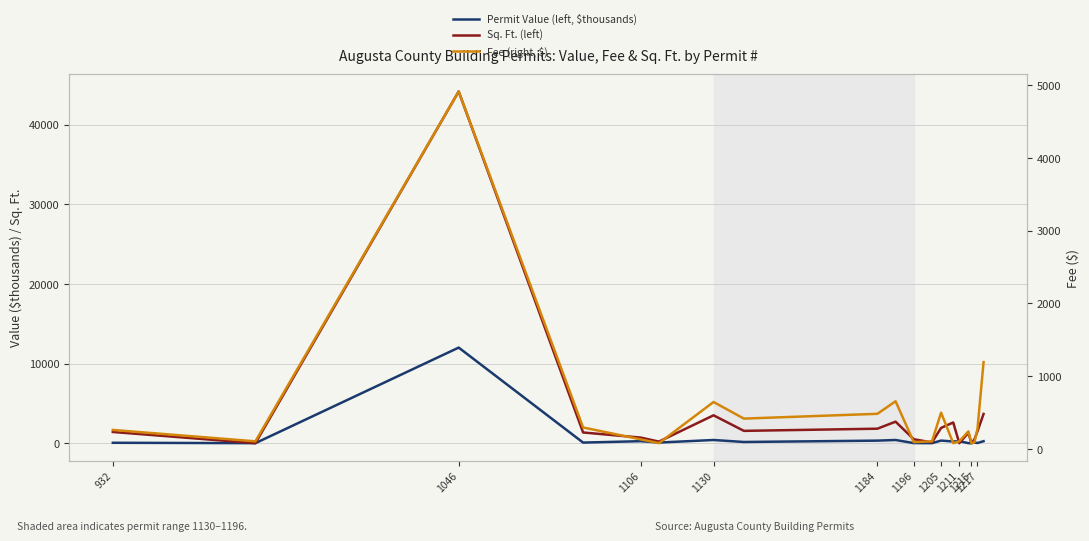

What is the difference between the highest and lowest values at 1217?

1476.4